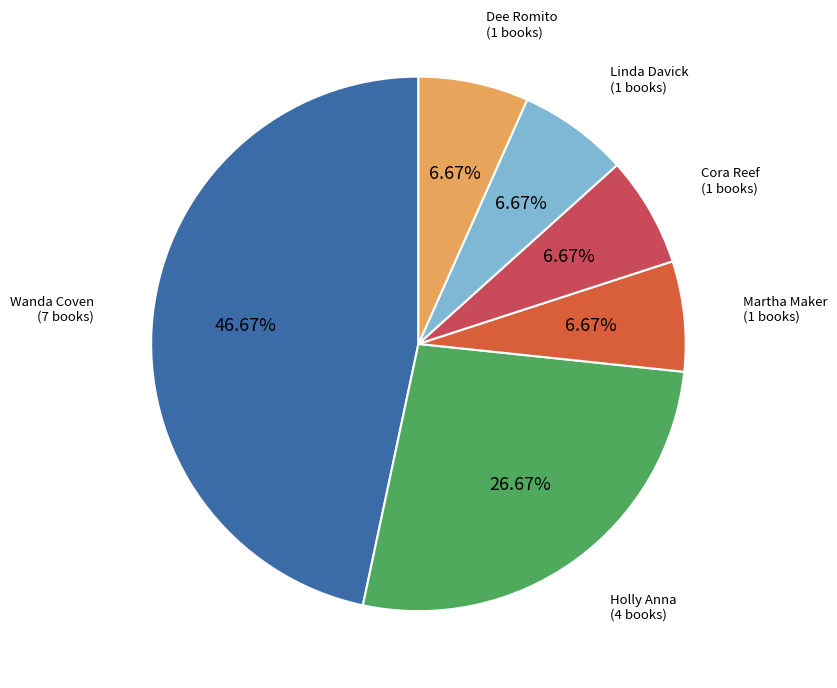

Does any single category account for the majority?

No